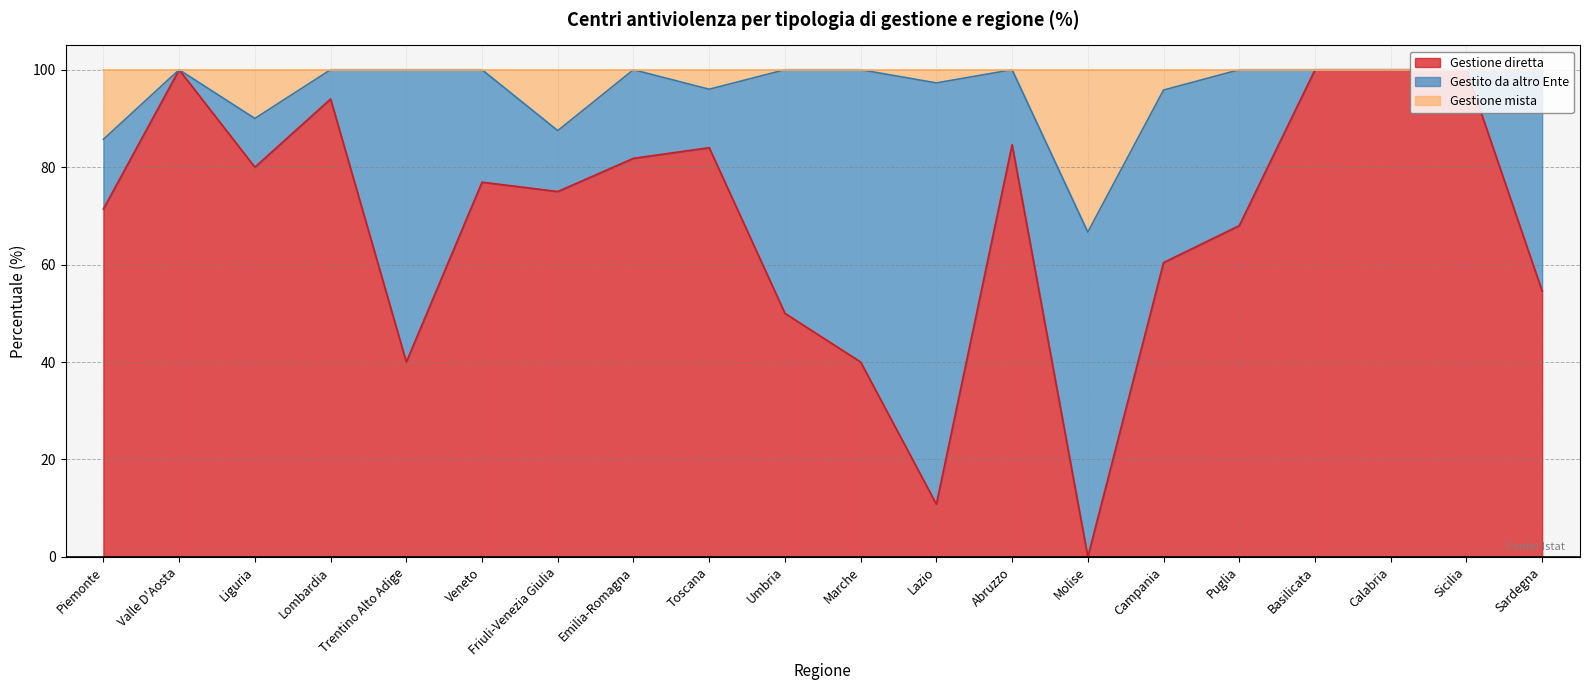

Is it true that Gestione diretta equals 32.2 at Calabria?

False